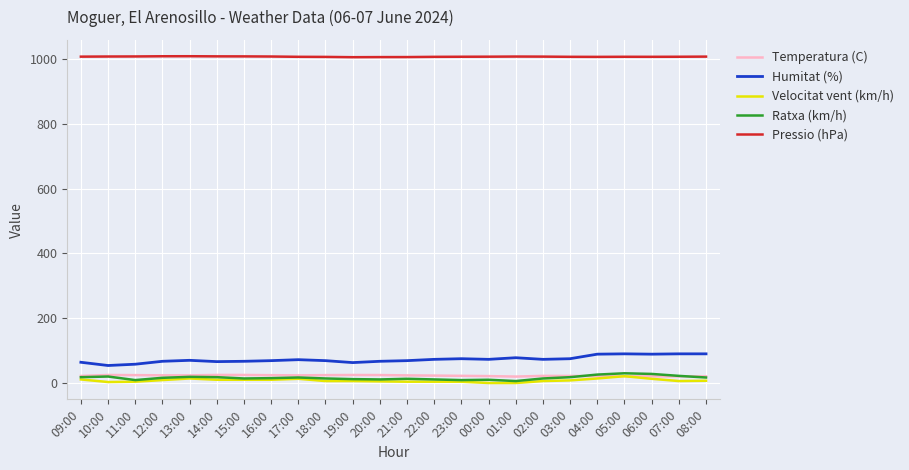

True or false: Humitat (%) and Velocitat vent (km/h) cross at least once.

False